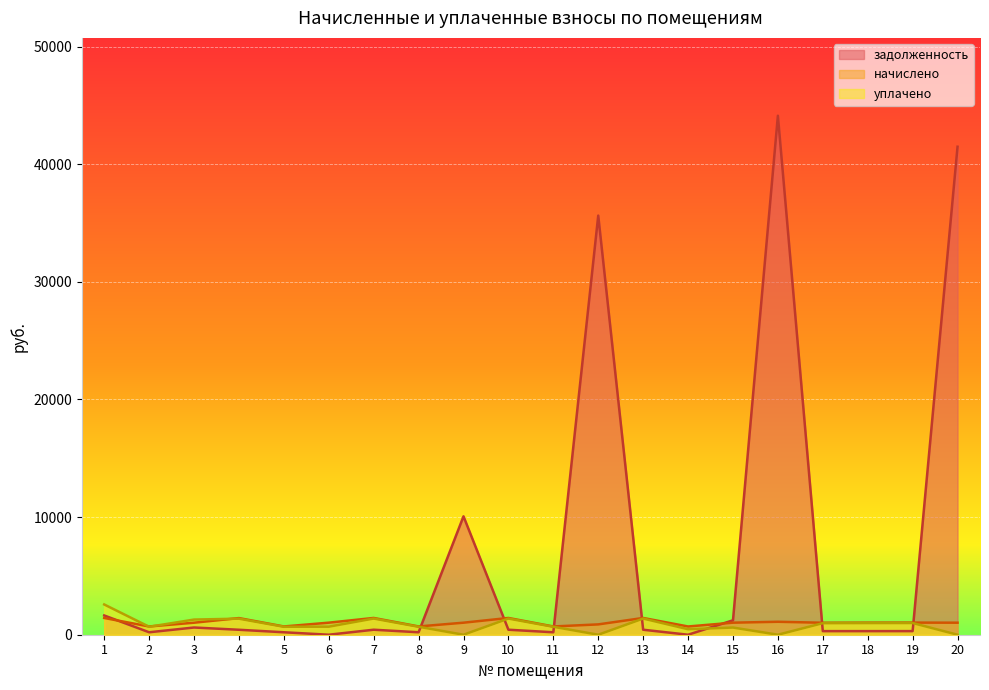

In задолженность, how many points are higher than both neighbors (excluding endpoints)?

5